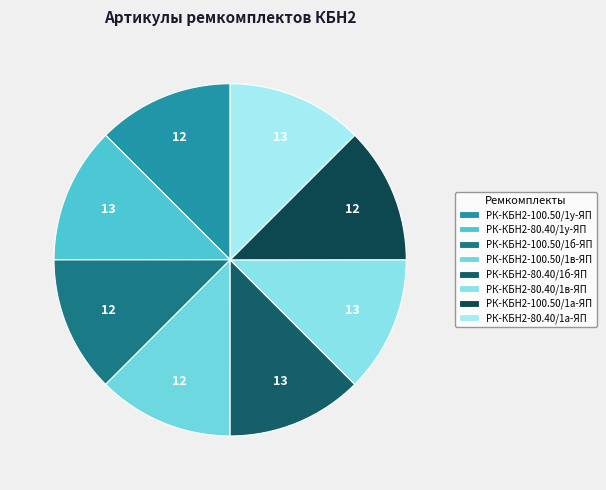

The РК-КБН2-100.50/1у-ЯП slice represents 12% of the pie. True or false?

True